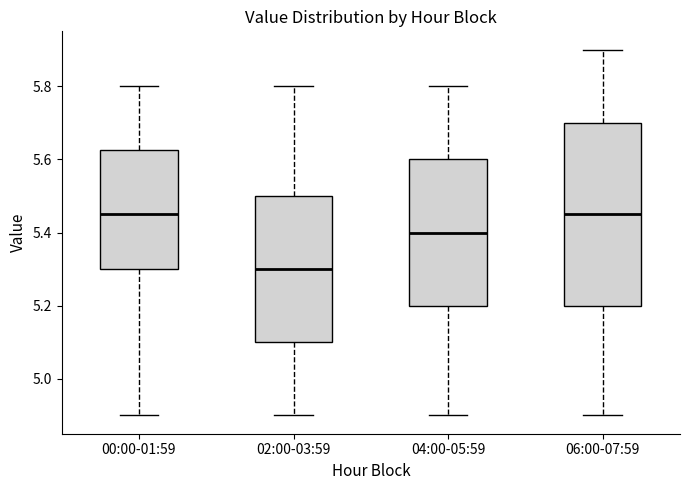

Reading left to right, read every box against the y-axis: the position of its median line, the range the box covers, and the ends of its whiskers. The values are not printed on the chart, so give them approximately, as read against the axis.

00:00-01:59: median 5.46, box 5.30 to 5.62, whiskers 4.90 to 5.80
02:00-03:59: median 5.30, box 5.10 to 5.50, whiskers 4.90 to 5.80
04:00-05:59: median 5.40, box 5.20 to 5.60, whiskers 4.90 to 5.80
06:00-07:59: median 5.46, box 5.20 to 5.70, whiskers 4.90 to 5.90